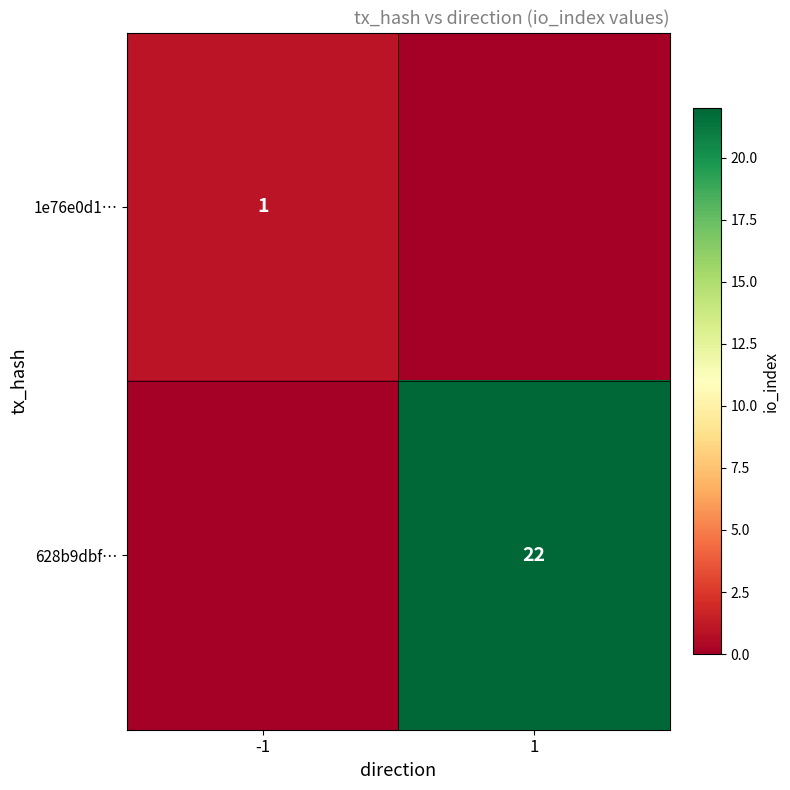

At which category does the chart reach its minimum across all series?

1